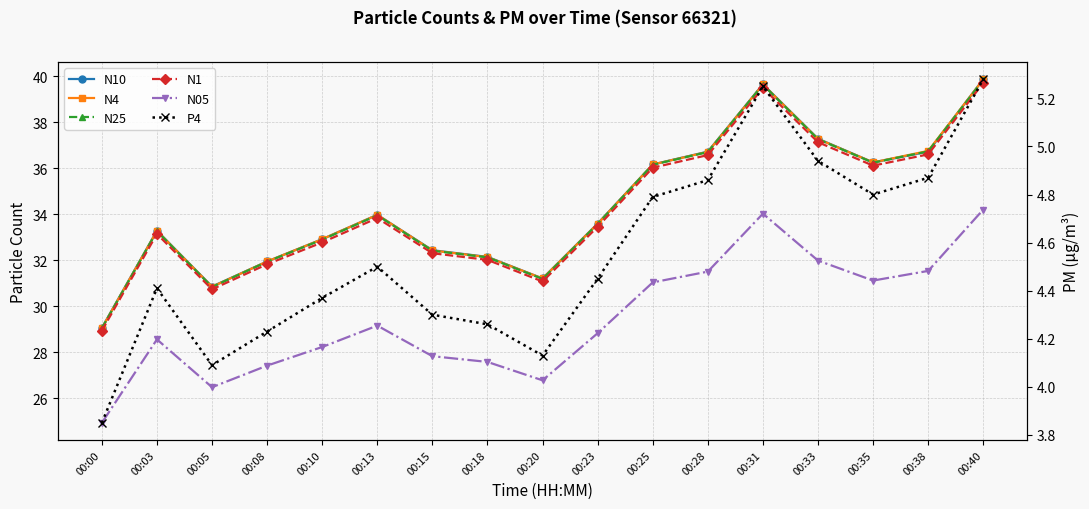

At which label is N4 closest to 34?

00:13